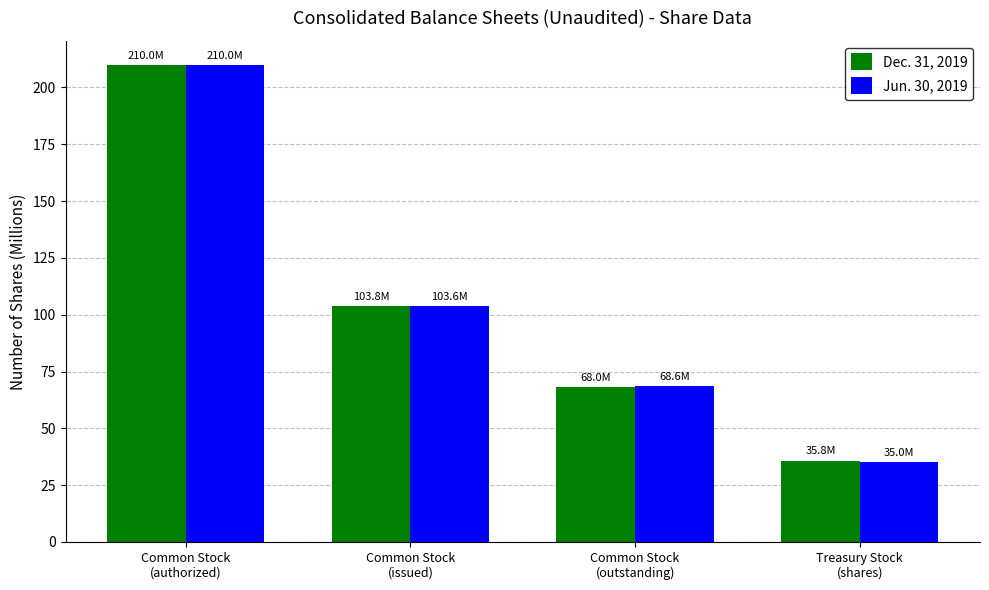

What are all the series names shown in the legend?

Dec. 31, 2019, Jun. 30, 2019